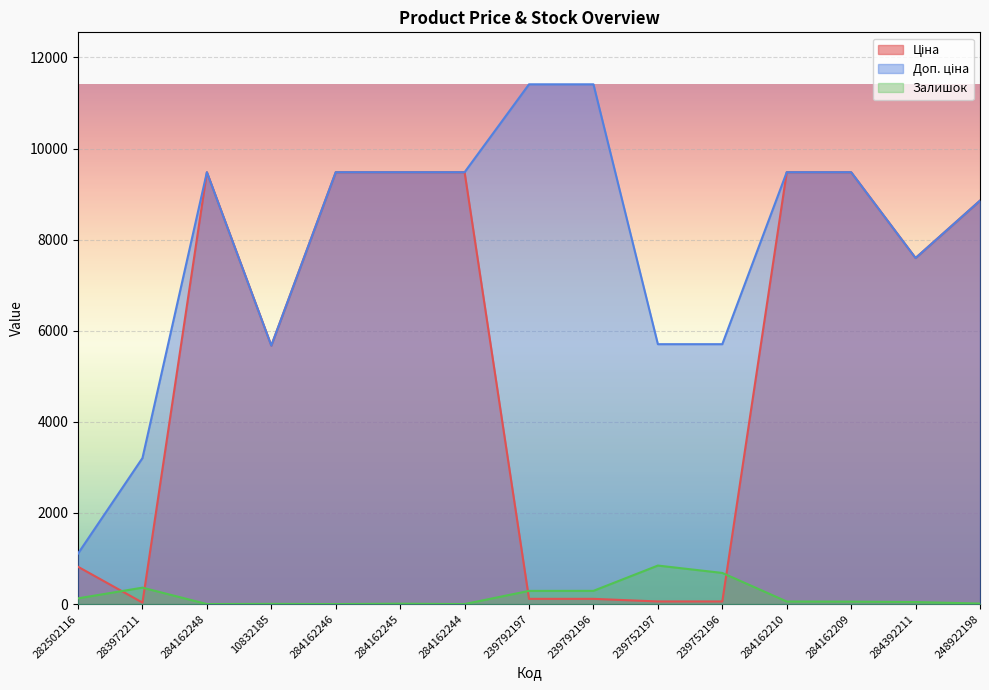

How many lines are shown in the chart?

3